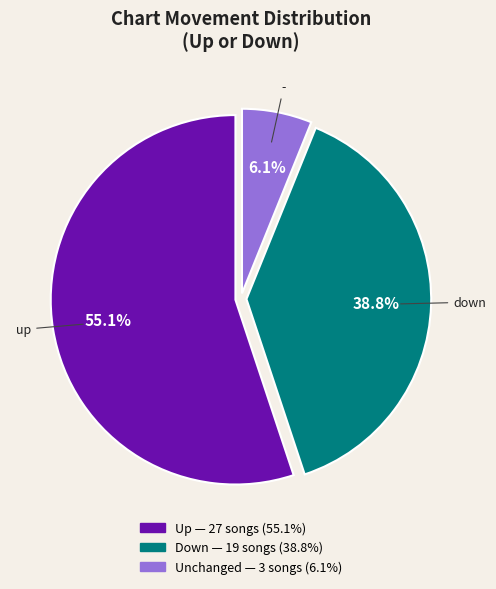

Is there any slice that represents more than half of the pie?

Yes